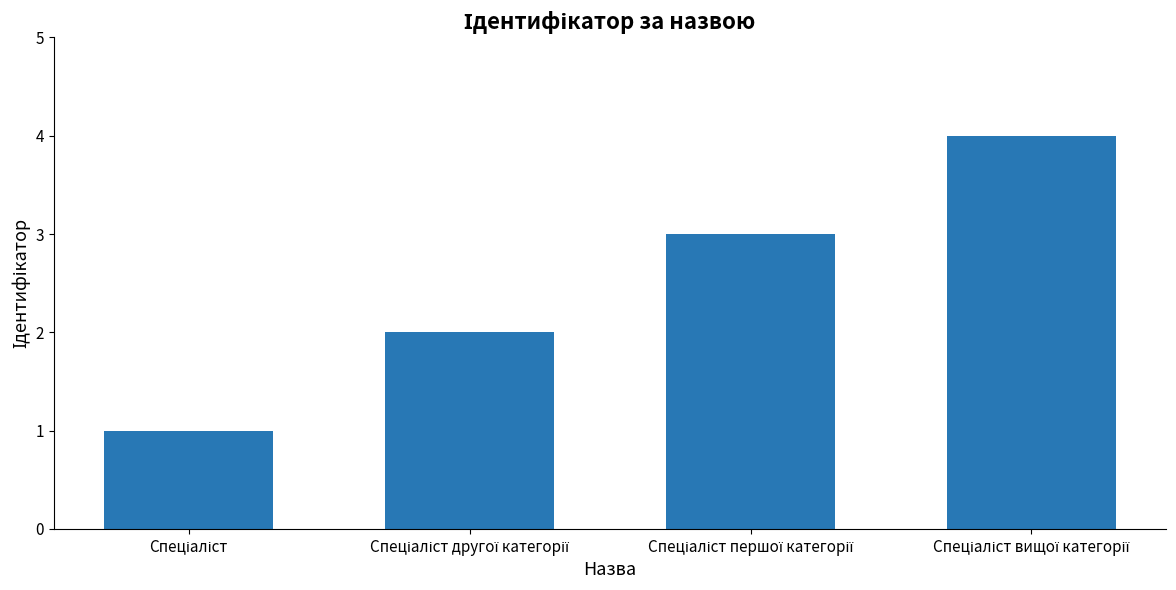

Are the bars grouped side by side (vs. stacked)?

No